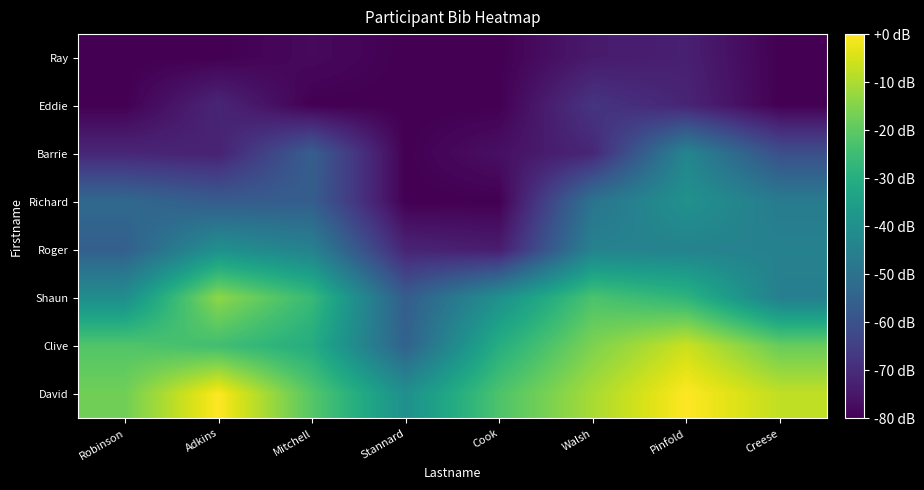

At which category does the chart reach its minimum across all series?

Robinson